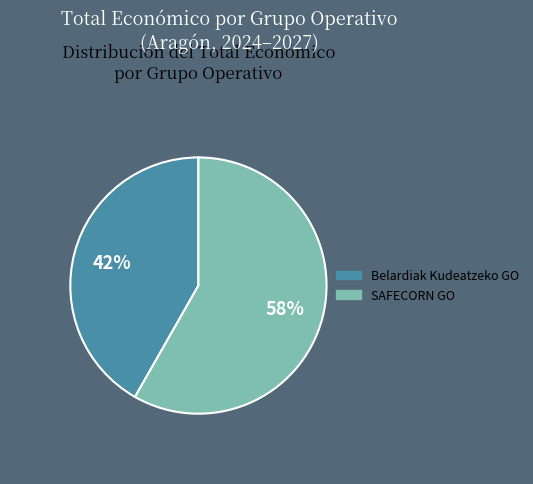

To the nearest percent, what is the average slice percentage?

50%